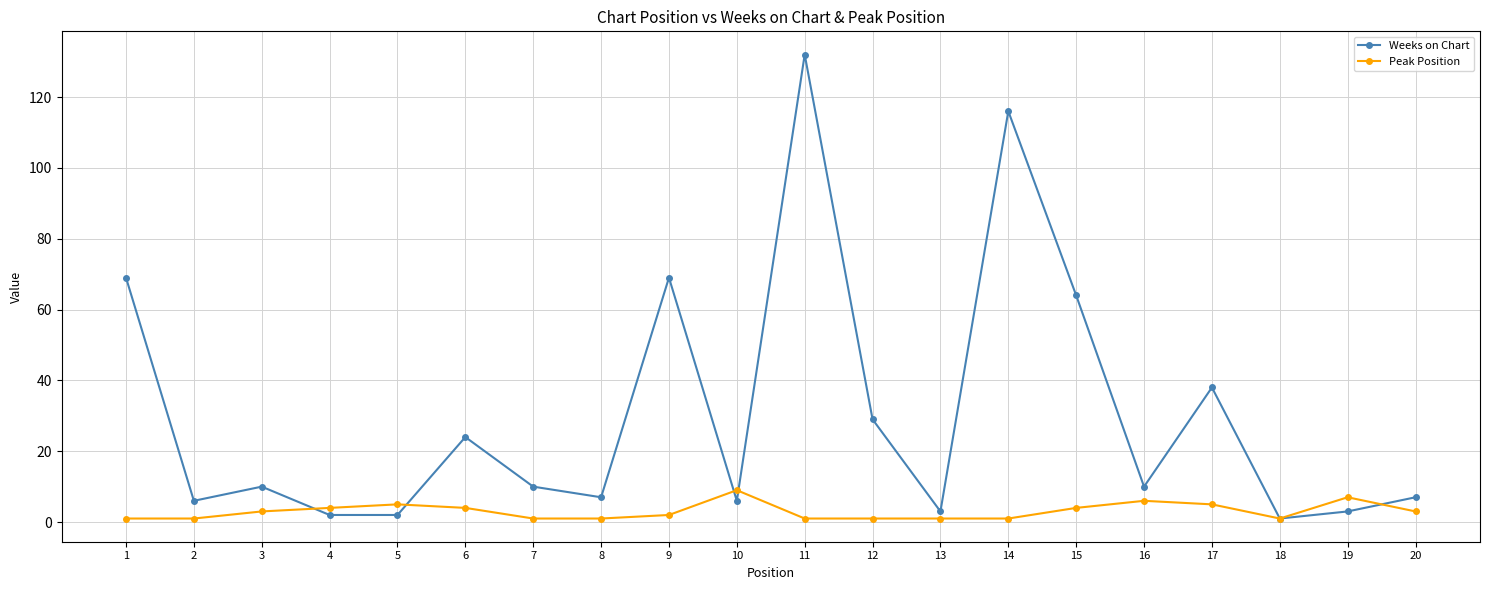

List the series in order of their peak value, lowest first.

Peak Position, Weeks on Chart